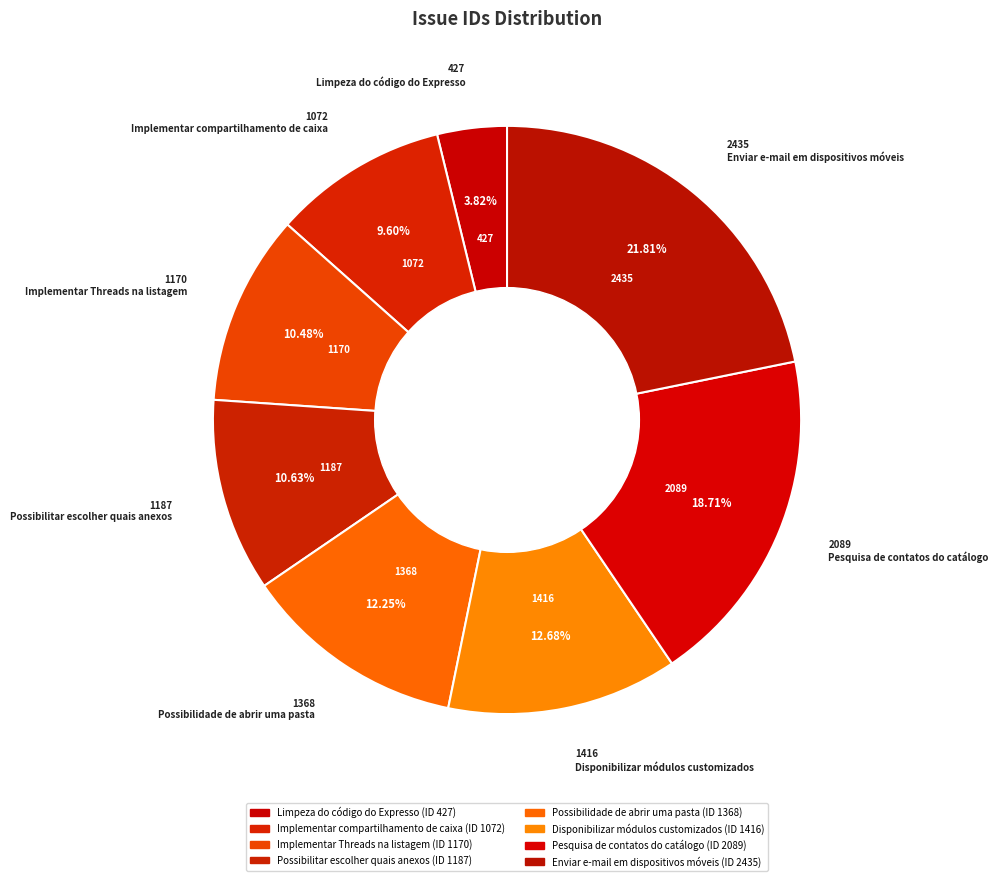

Rank the categories by value from lowest to highest.

Limpeza do código do Expresso, Implementar compartilhamento de caixa, Implementar Threads na listagem, Possibilitar escolher quais anexos, Possibilidade de abrir uma pasta, Disponibilizar módulos customizados, Pesquisa de contatos do catálogo, Enviar e-mail em dispositivos móveis